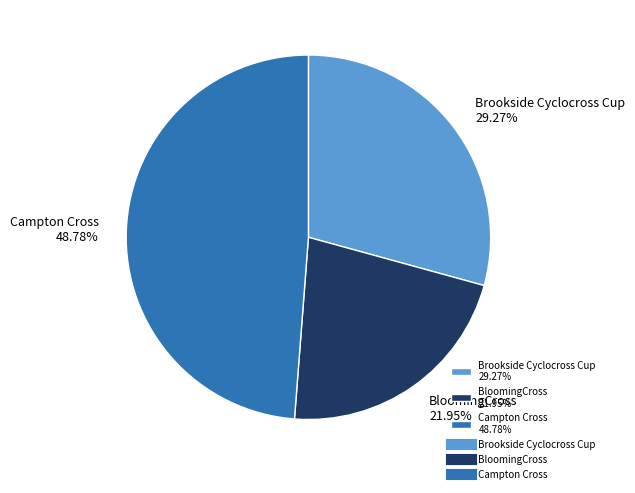

To the nearest percent, what is the difference between the Brookside Cyclocross Cup and Campton Cross slice percentages?

20%